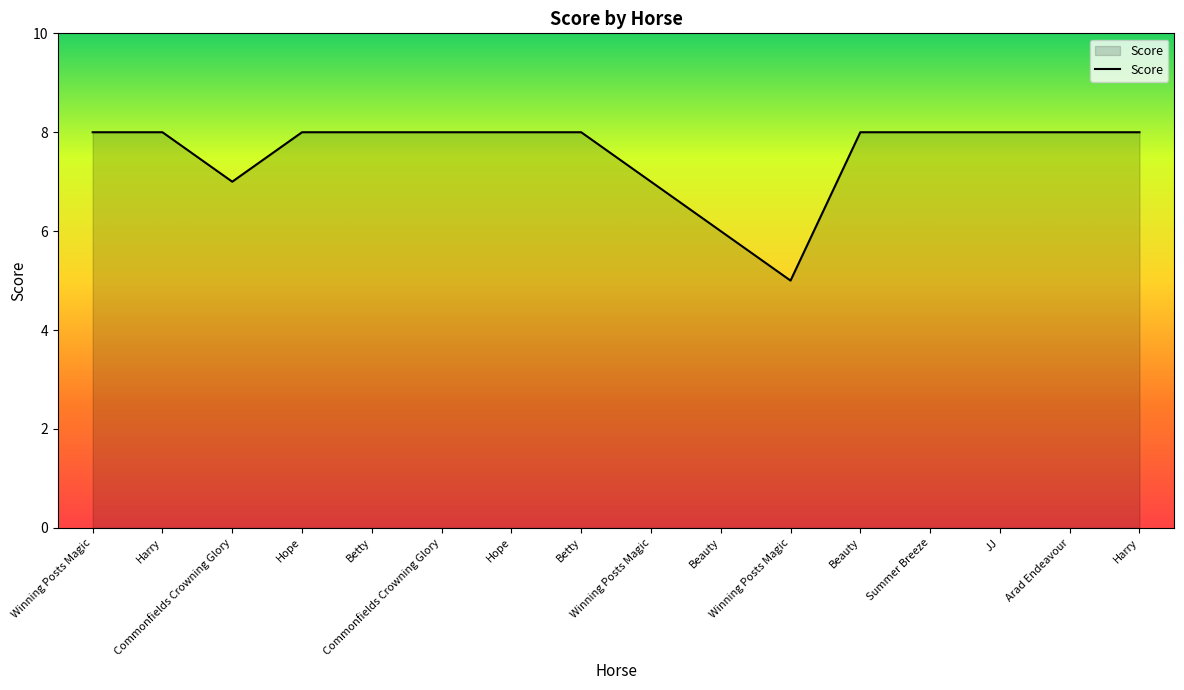

What is the ratio of the value at Hope to the value at Commonfields Crowning Glory?

1.0